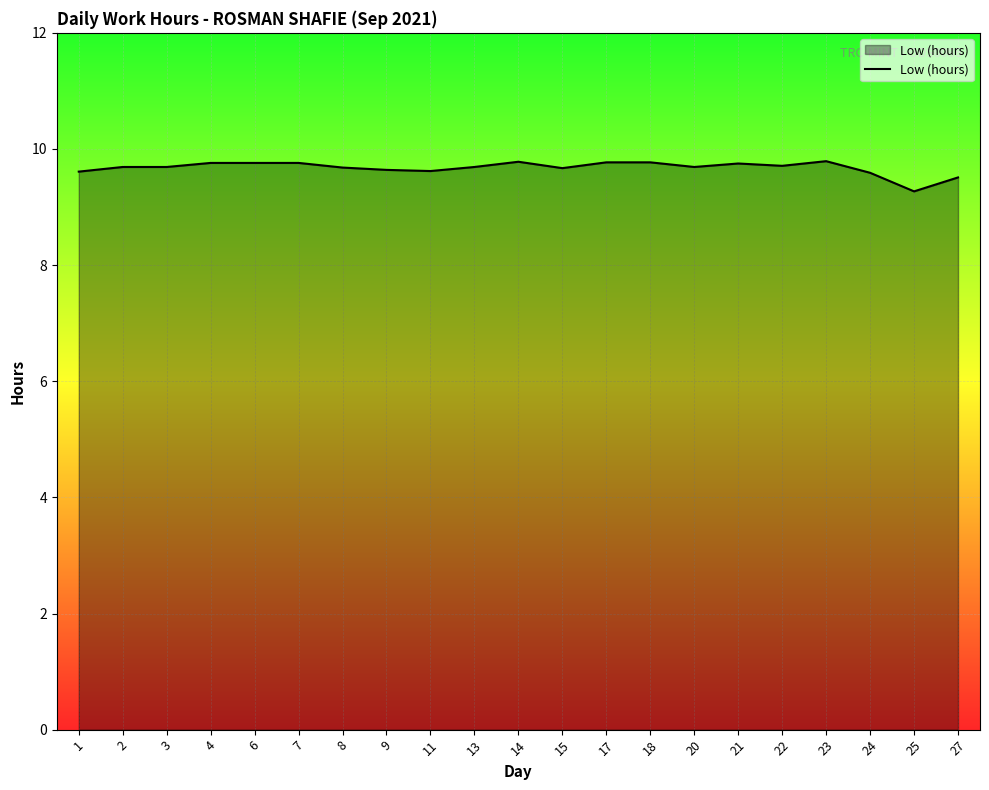

What is the approximate value at 17?

9.8